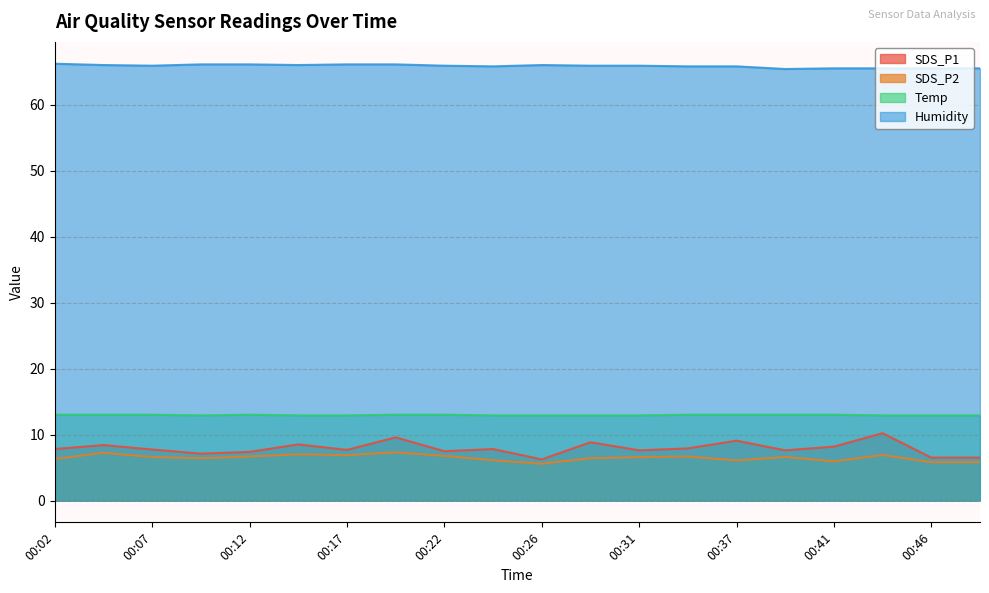

Reading left to right, what are all the values shown in this chart?

SDS_P1: 7.8	8.4	7.7	7.1	7.4	8.5	7.7	9.6	7.5	7.8	6.2	8.8	7.6	7.9	9.1	7.6	8.2	10.2	6.5	6.5
SDS_P2: 6.3	7.2	6.6	6.4	6.7	7.0	6.9	7.3	6.8	6.1	5.6	6.4	6.6	6.7	6.1	6.6	5.9	6.9	5.8	5.8
Temp: 13.0	13.0	13.0	12.9	13.0	12.9	12.9	13.0	13.0	12.9	12.9	12.9	12.9	13.0	13.0	13.0	13.0	12.9	12.9	12.9
Humidity: 66.2	66.0	65.9	66.1	66.1	66.0	66.1	66.1	65.9	65.8	66.0	65.9	65.9	65.8	65.8	65.4	65.5	65.5	65.5	65.5